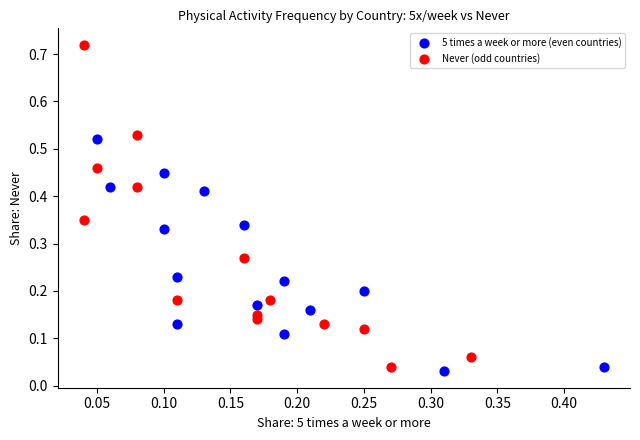

Which series contains the highest Y value?

Never (odd countries)